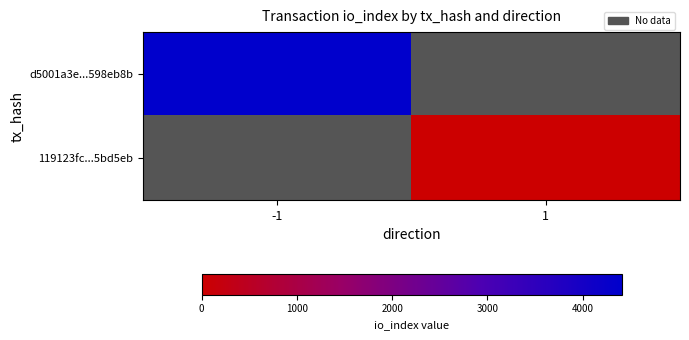

Rank the series by their maximum value, from highest to lowest.

d5001a3e...598eb8b, 119123fc...5bd5eb